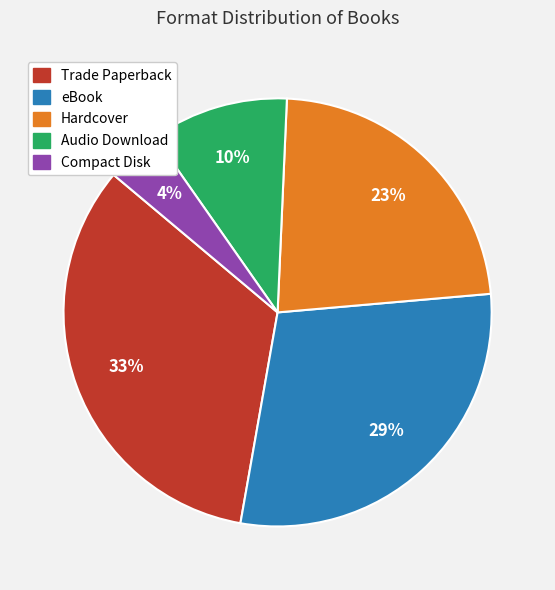

Is the sum of Hardcover and Compact Disk greater than half?

No